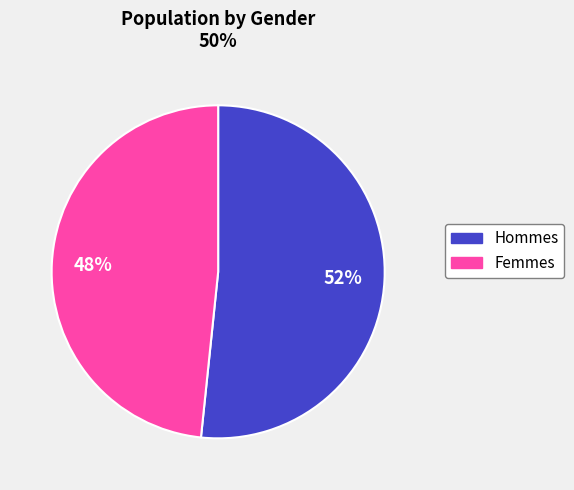

Is there any slice that represents more than half of the pie?

Yes